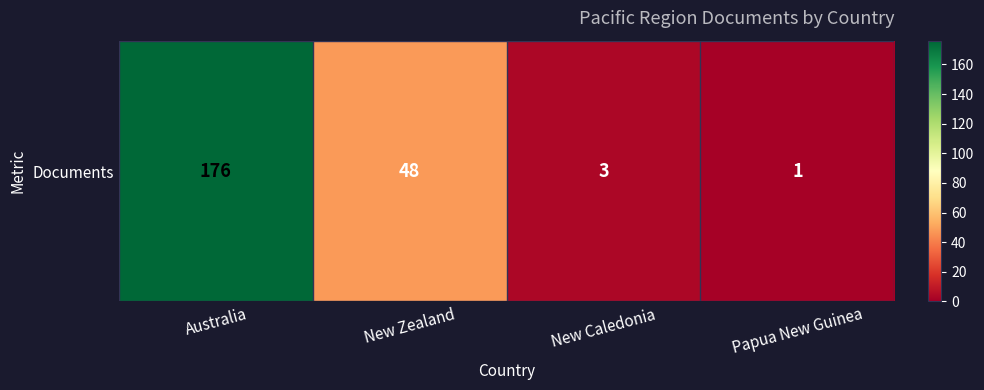

Rank the categories by value from highest to lowest.

Australia, New Zealand, New Caledonia, Papua New Guinea